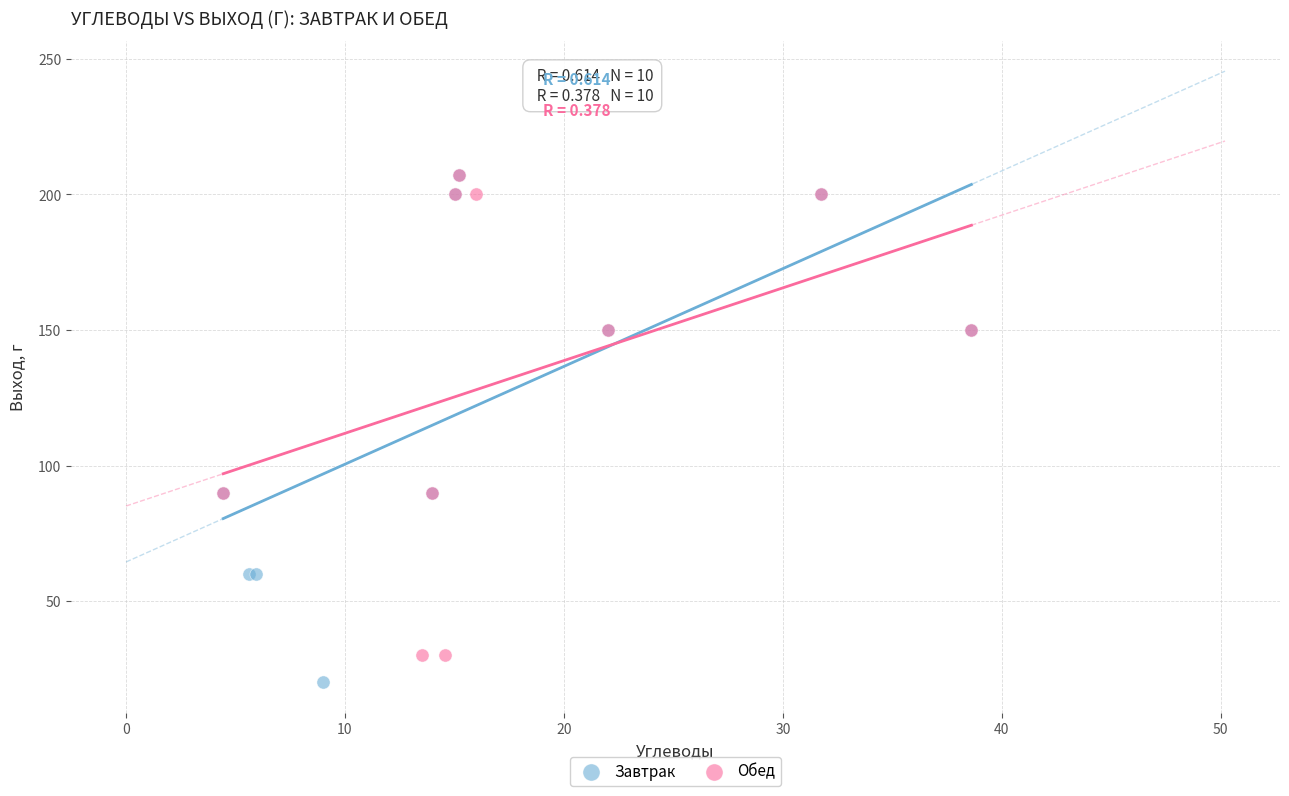

Which series has the largest Y range (max minus min)?

Завтрак